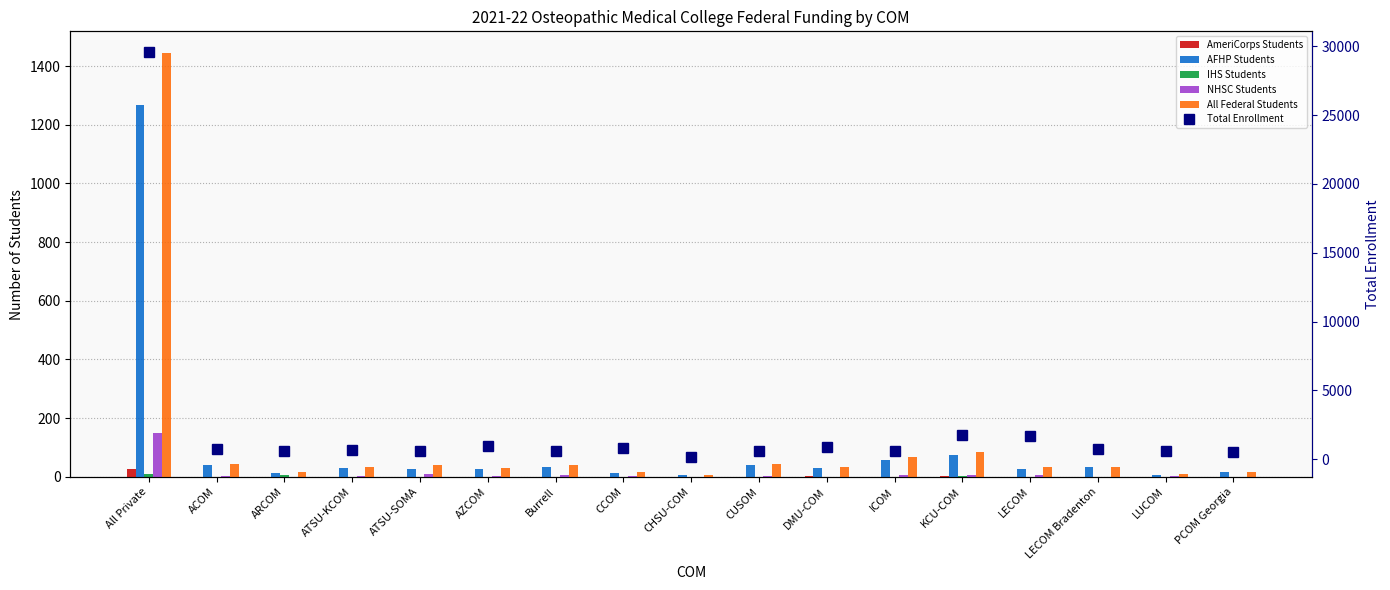

What are all the series names shown in the legend?

AmeriCorps Students, AFHP Students, IHS Students, NHSC Students, All Federal Students, Total Enrollment